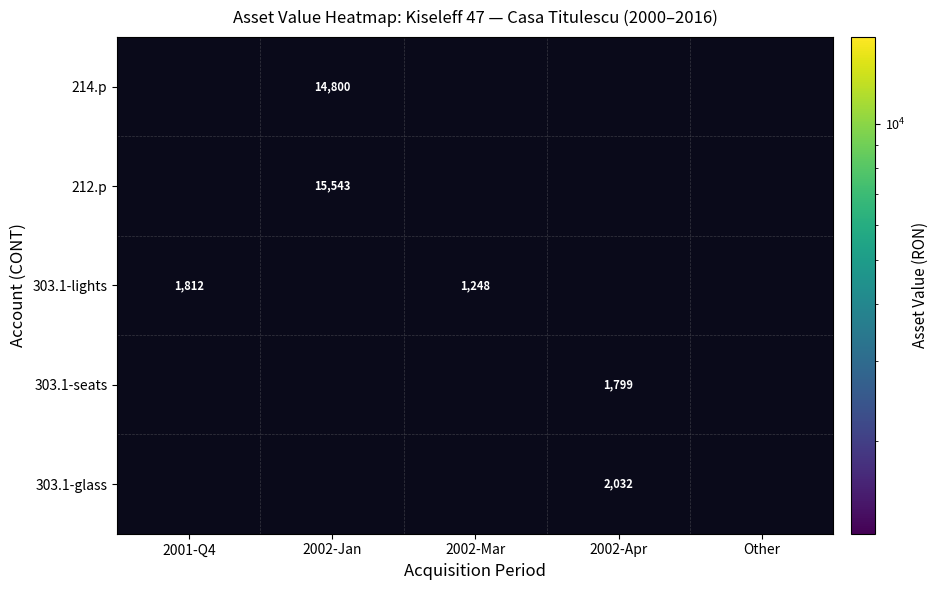

What is the spread (max minus min) of values at 2001-Q4?

1812.0